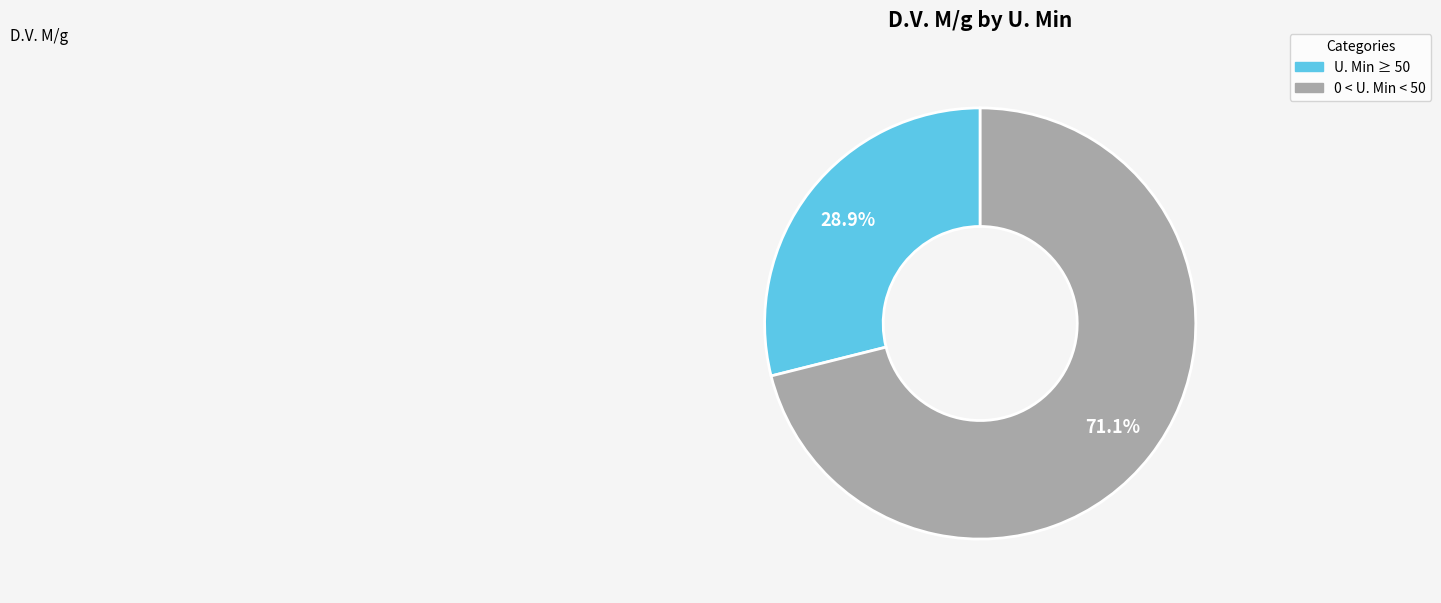

Which has a higher value, 0 < U. Min < 50 or U. Min ≥ 50?

0 < U. Min < 50